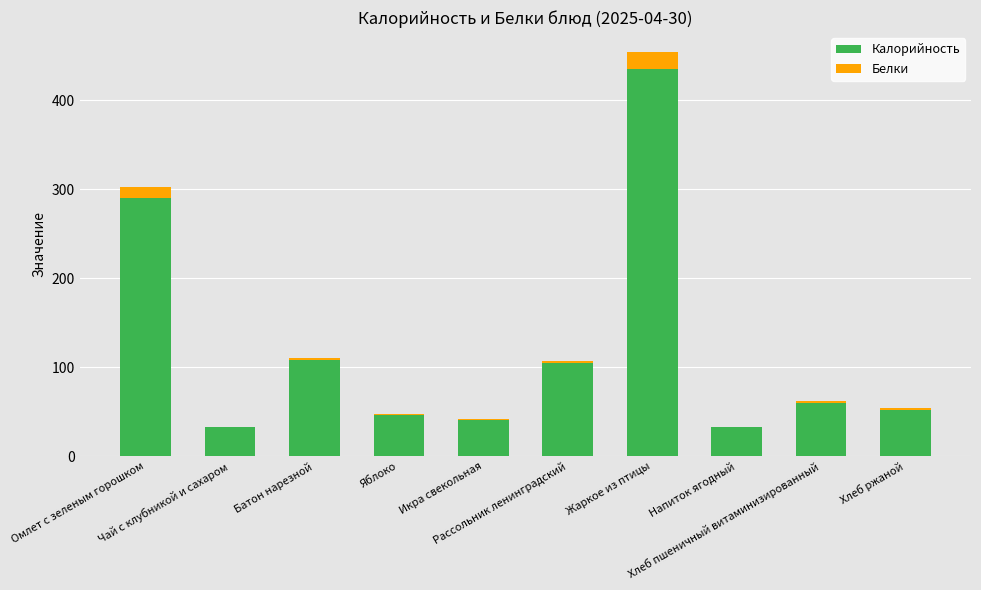

How many series are shown in this chart?

2